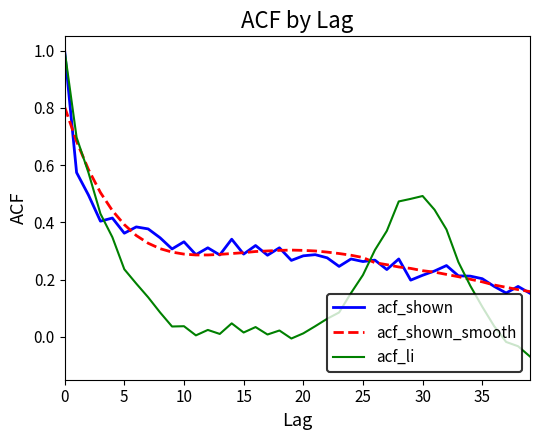

Which series has the largest range (max minus min)?

acf_li